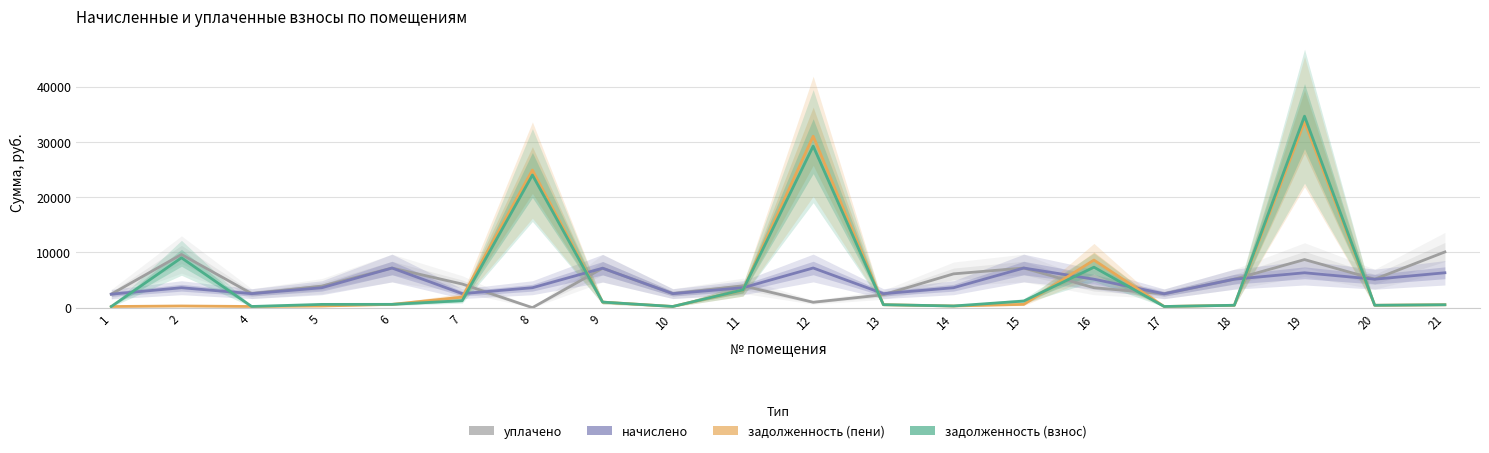

At how many categories does at least one series exceed 9611?

5